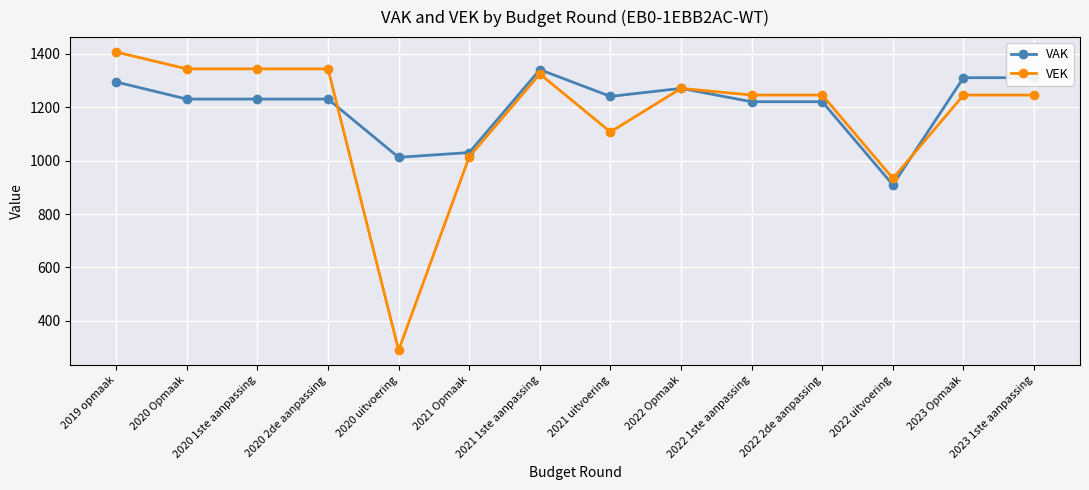

What is the spread (max minus min) of values at 2023 1ste aanpassing?

65